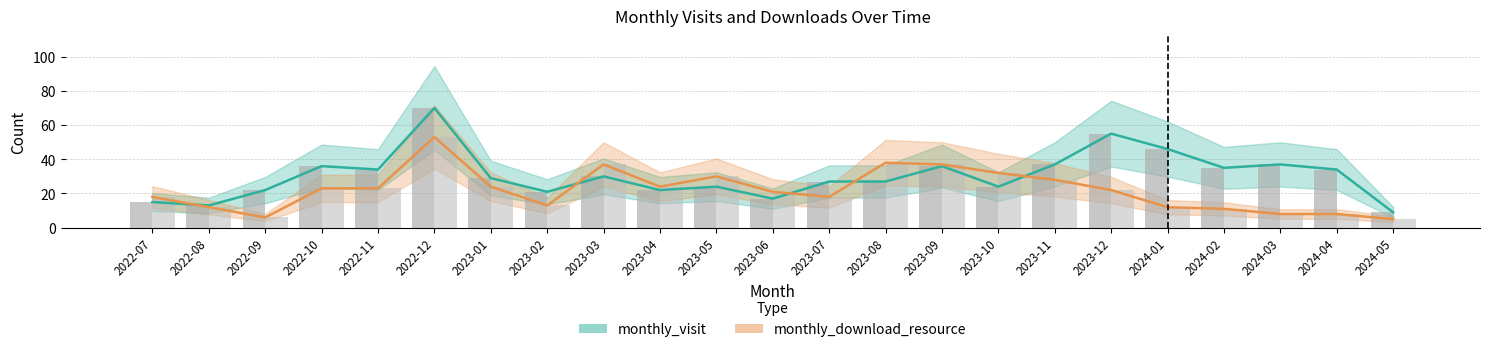

What is the value of the monthly_download_resource bar at the 8th from the left?

13